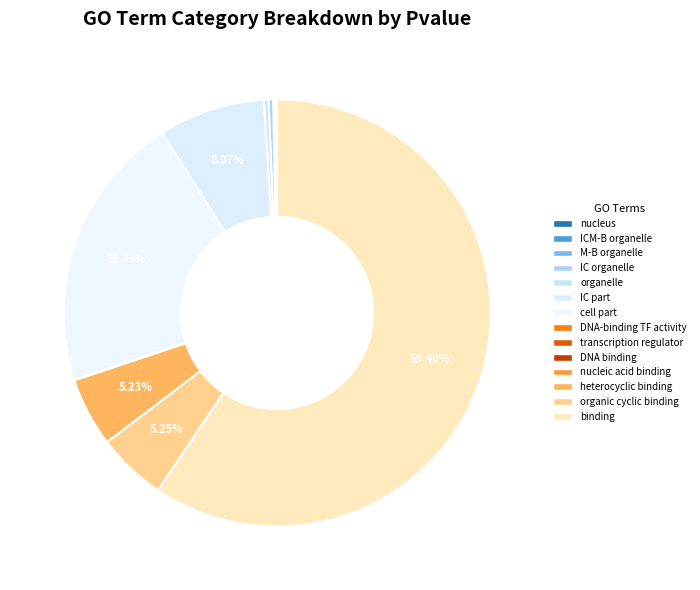

Which slice represents more than half of the pie?

binding